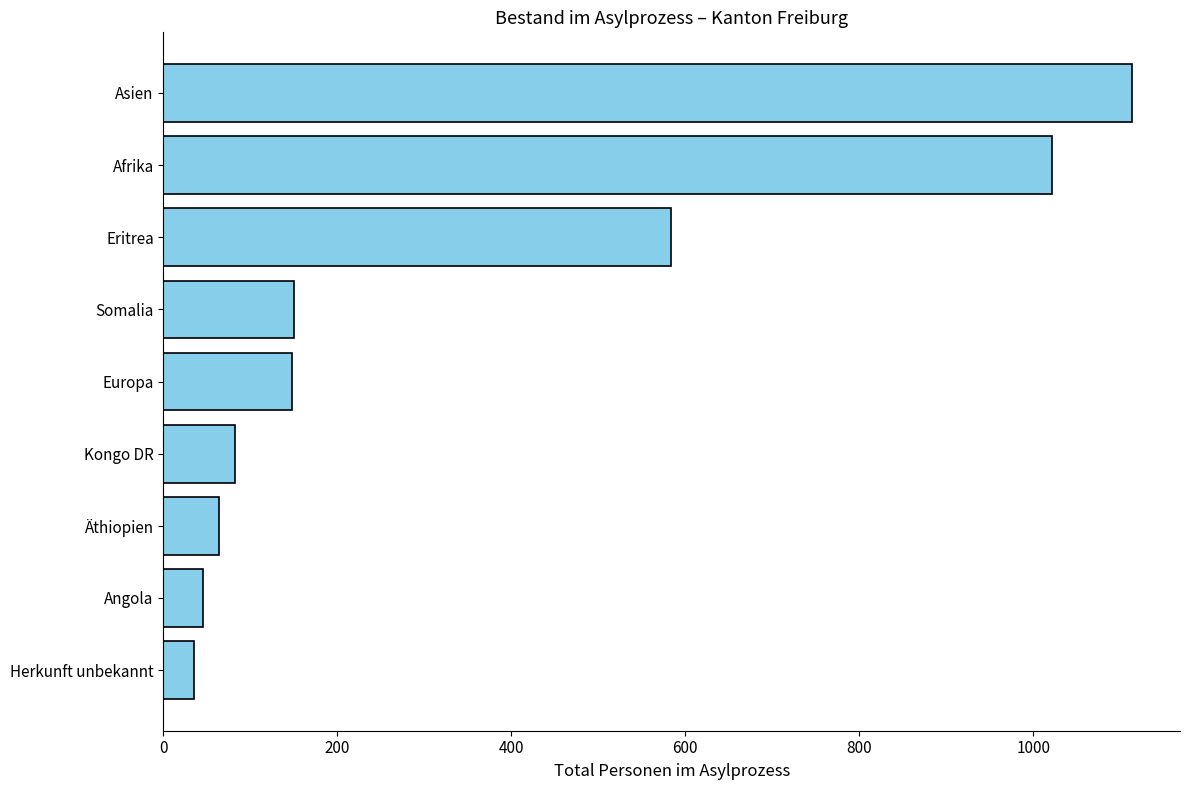

What is the approximate value at Somalia?

150